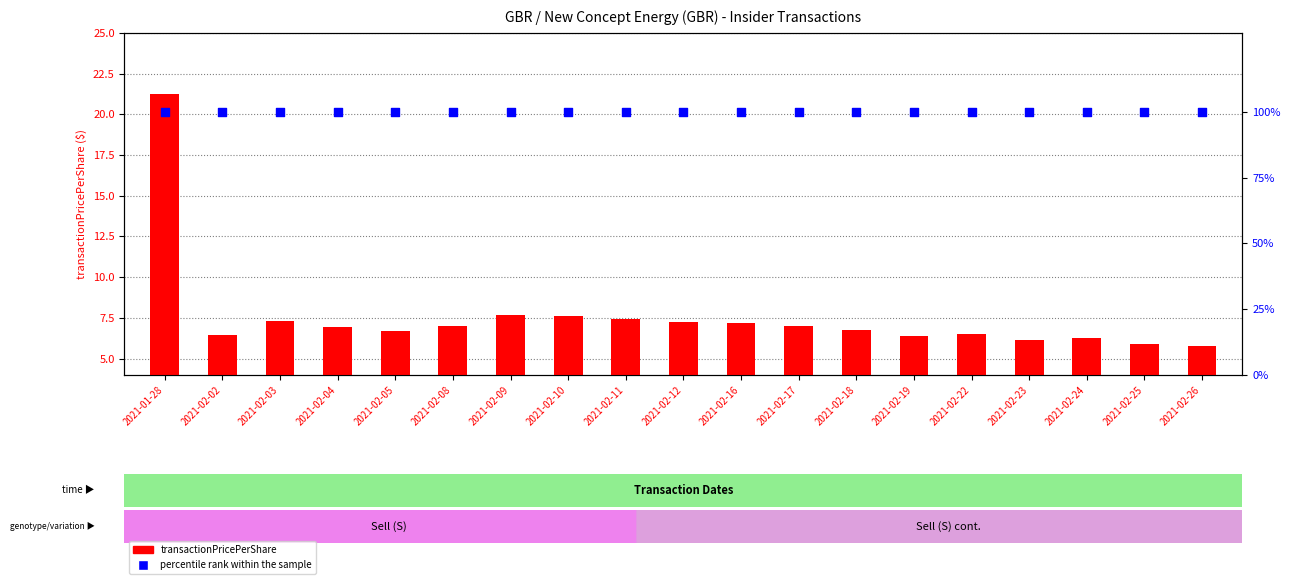

What are all the series names shown in the legend?

transactionPricePerShare, percentile rank within the sample